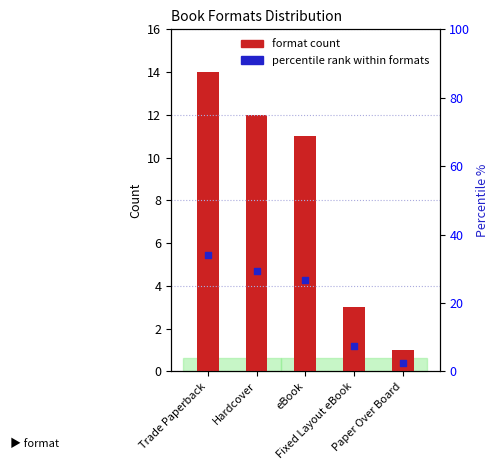

What are all the series names shown in the legend?

format count, percentile rank within formats